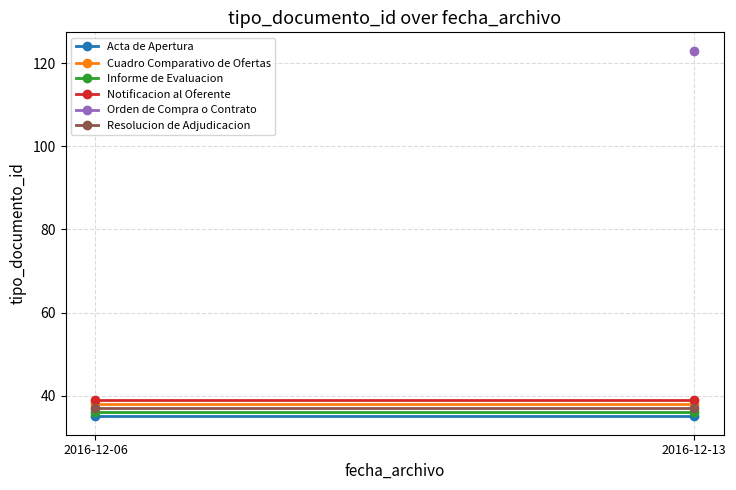

Is it true that Acta de Apertura equals 53 at 2016-12-06?

False